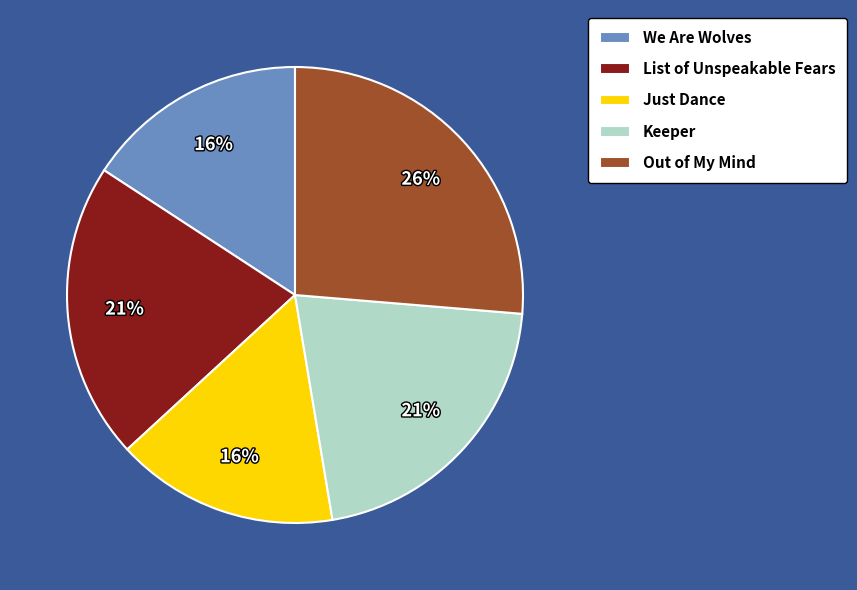

Does any single category account for the majority?

No